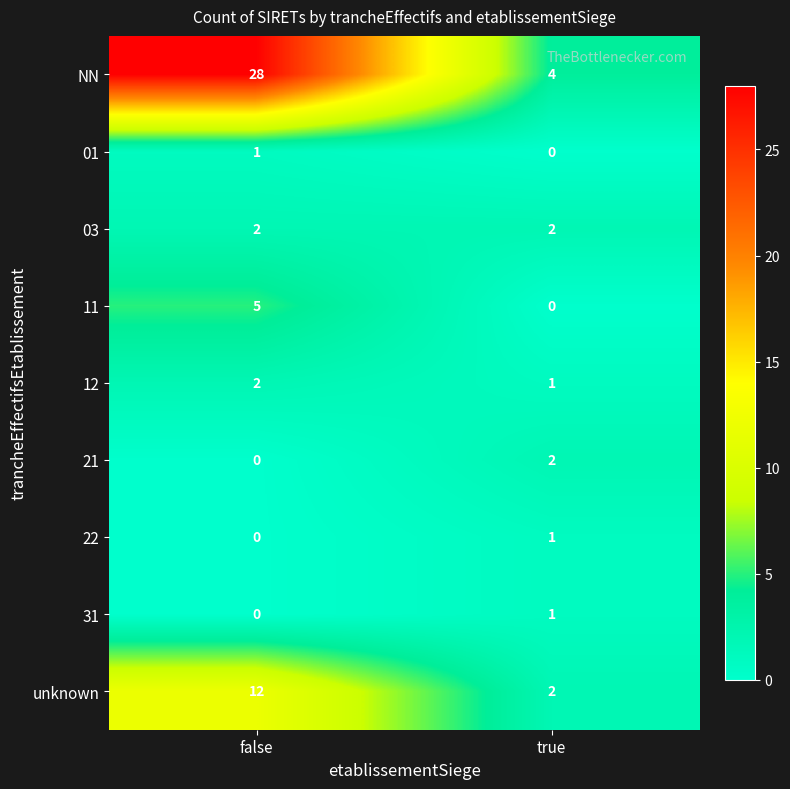

What is the spread (max minus min) of values at false?

28